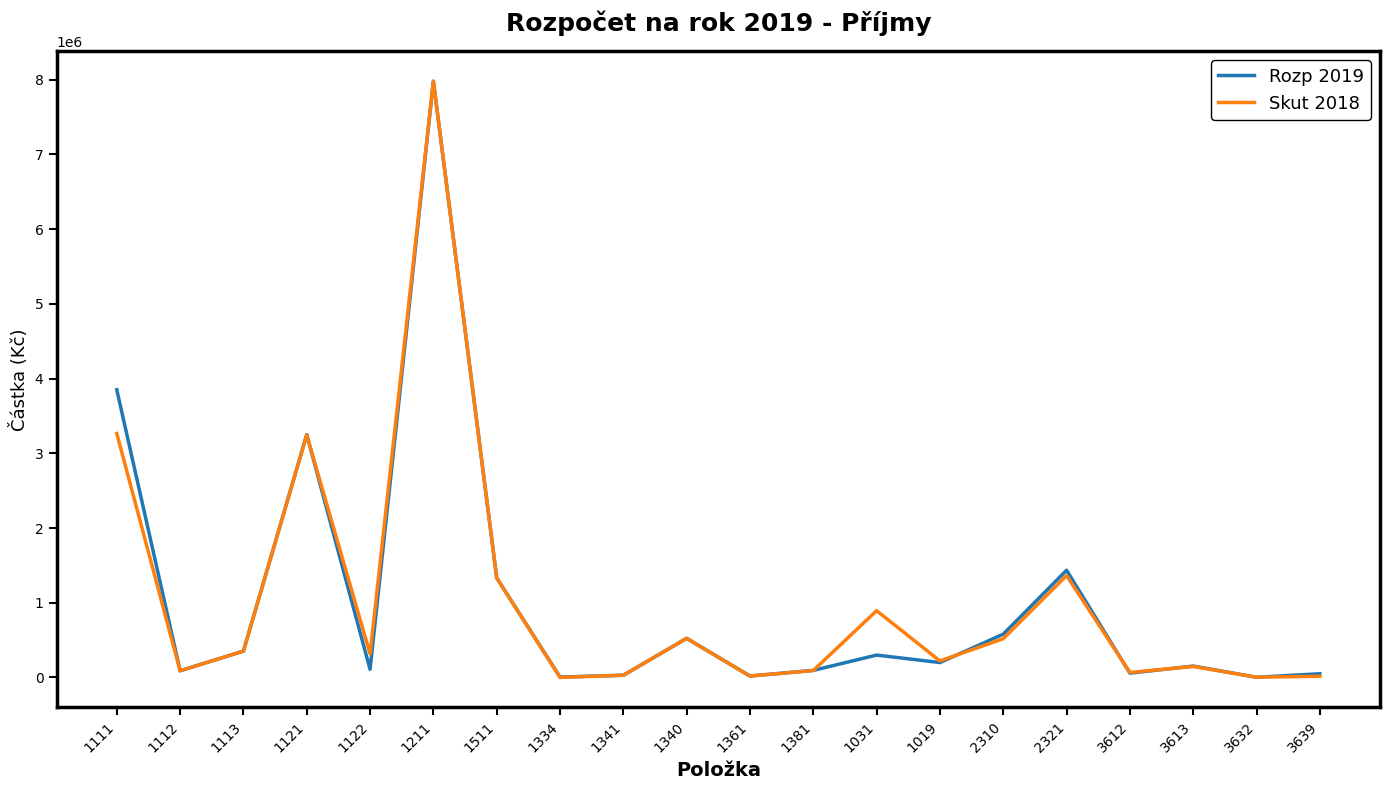

The value of Rozp 2019 at 2321 is 426695.9. True or false?

False